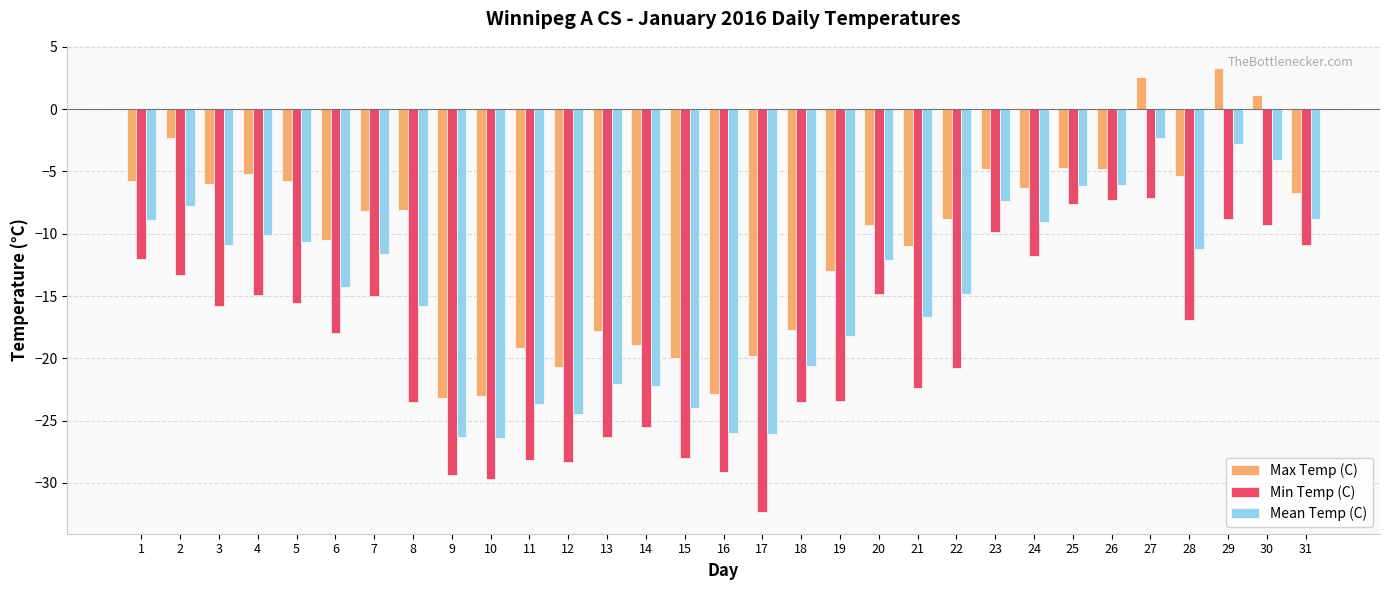

What is the difference between the Min Temp (C) values at 11 and 15?

0.2